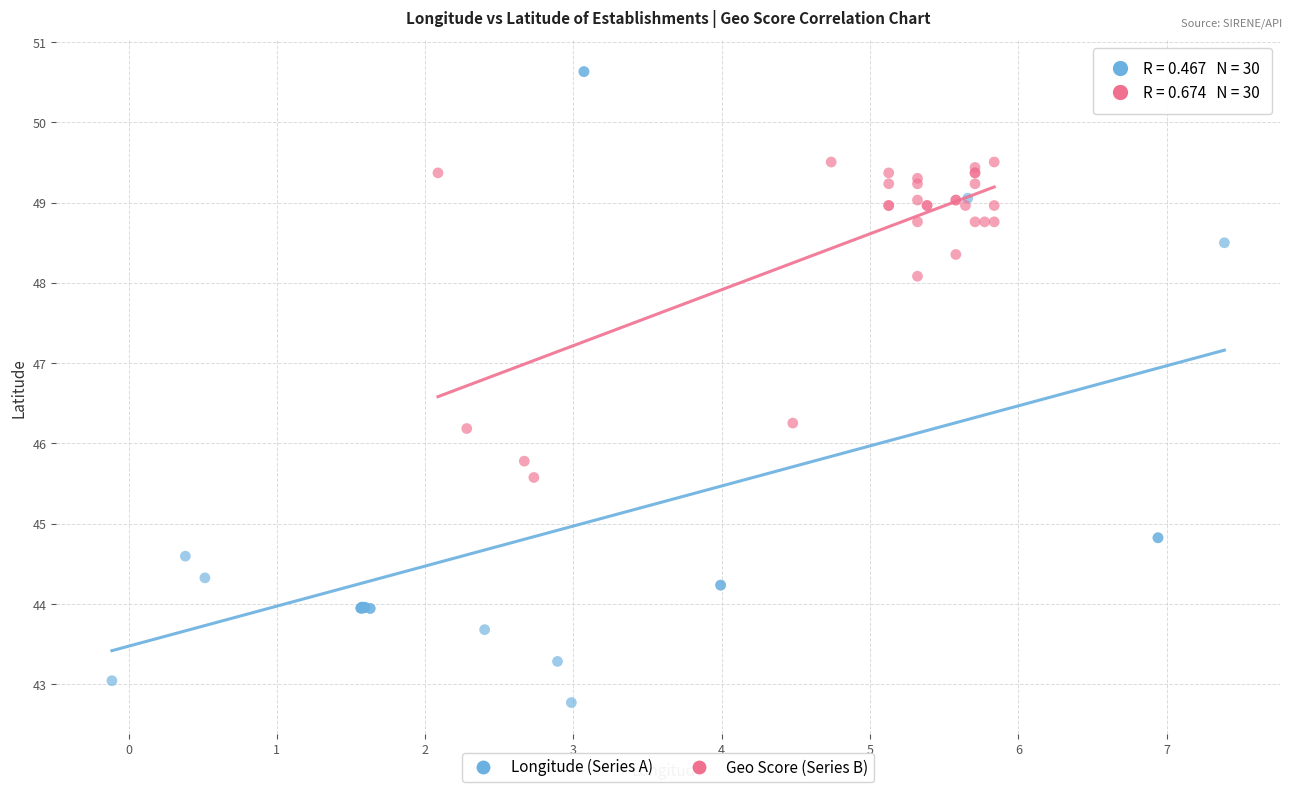

Which series reaches the maximum Y coordinate?

Longitude (Series A)